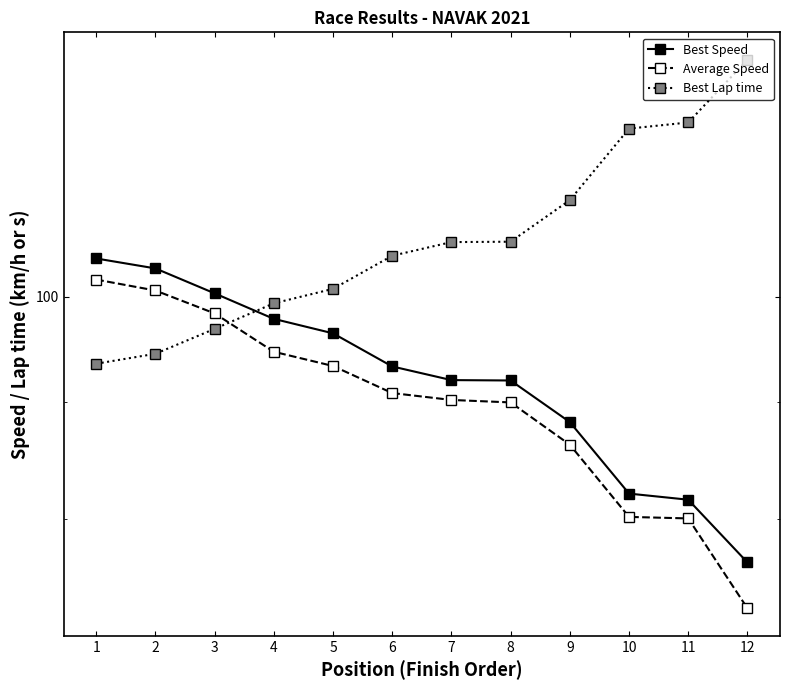

Which series has the widest spread of values?

Best Lap time